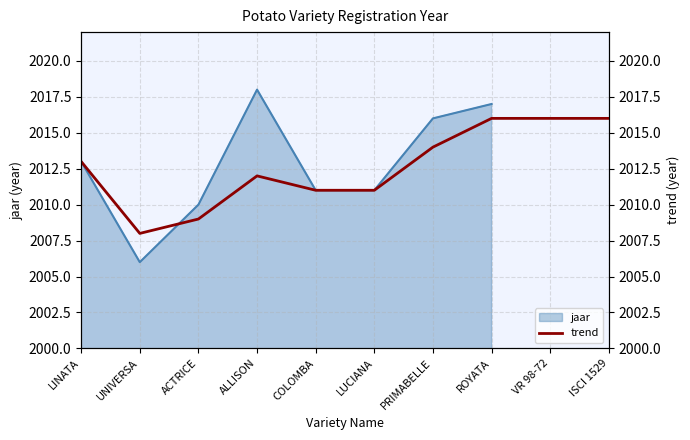

How many interior local peaks (higher than both neighbors) does the data have?

1